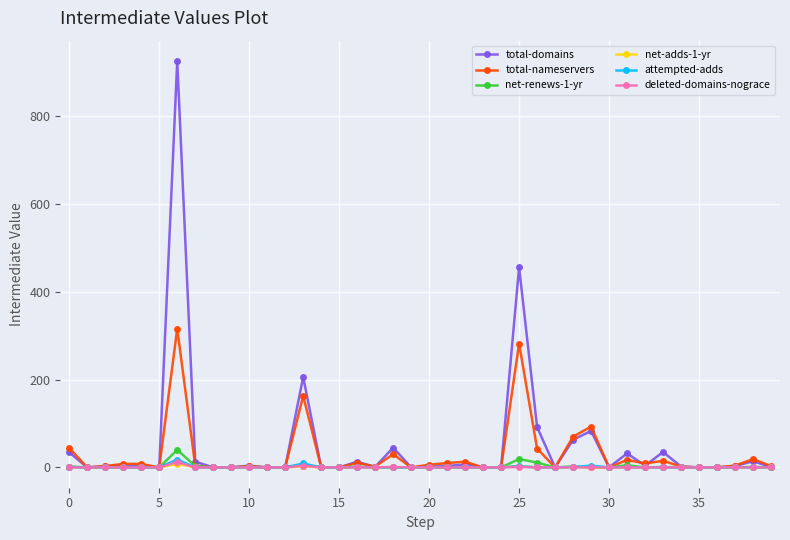

At how many categories does at least one series exceed 489?

1